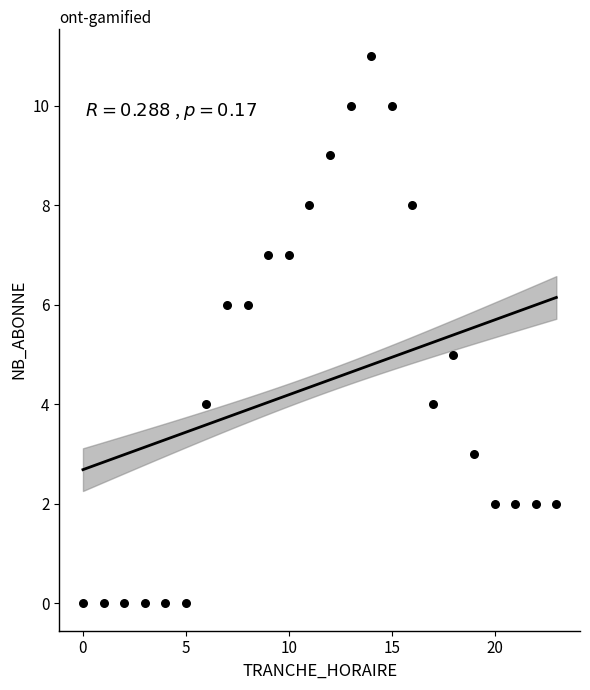

What is the range of X values (max minus min)?

23